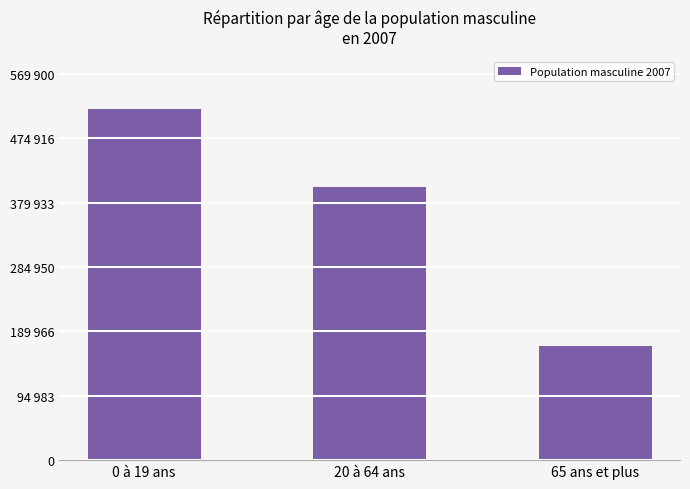

Reading left to right, list all the values displayed in this chart.

0 à 19 ans=518091	20 à 64 ans=402854	65 ans et plus=168873